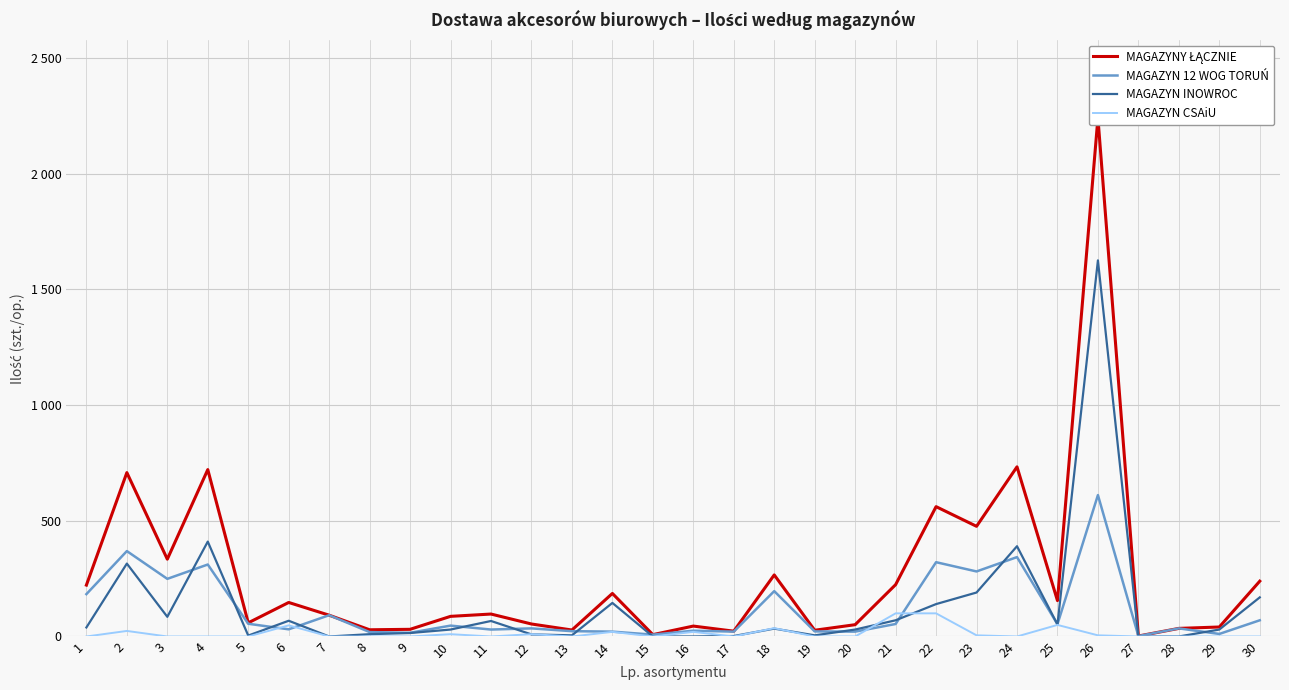

At 8, list the series in order from largest to smallest.

MAGAZYNY ŁĄCZNIE, MAGAZYN 12 WOG TORUŃ, MAGAZYN INOWROC, MAGAZYN CSAiU